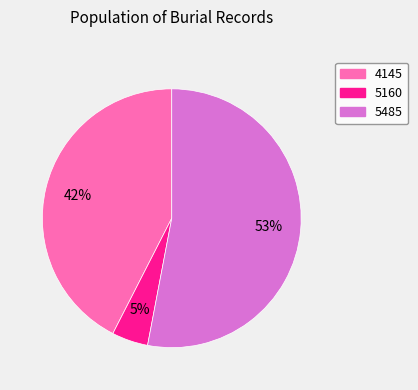

What is the smallest slice in the pie chart?

5160